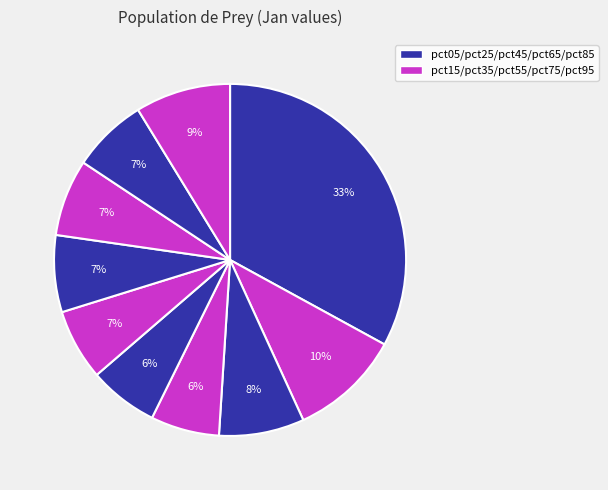

Count the number of slices in the pie.

10